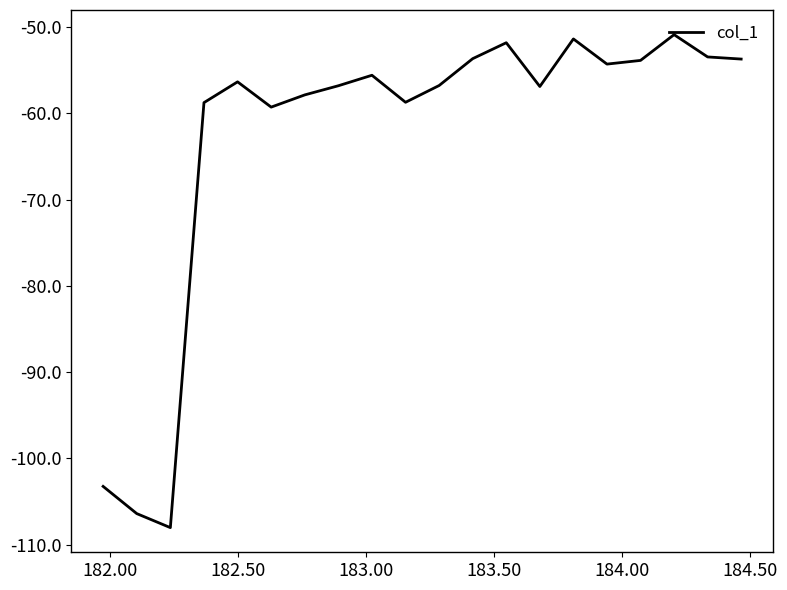

What is the difference between the maximum and minimum values?

57.1